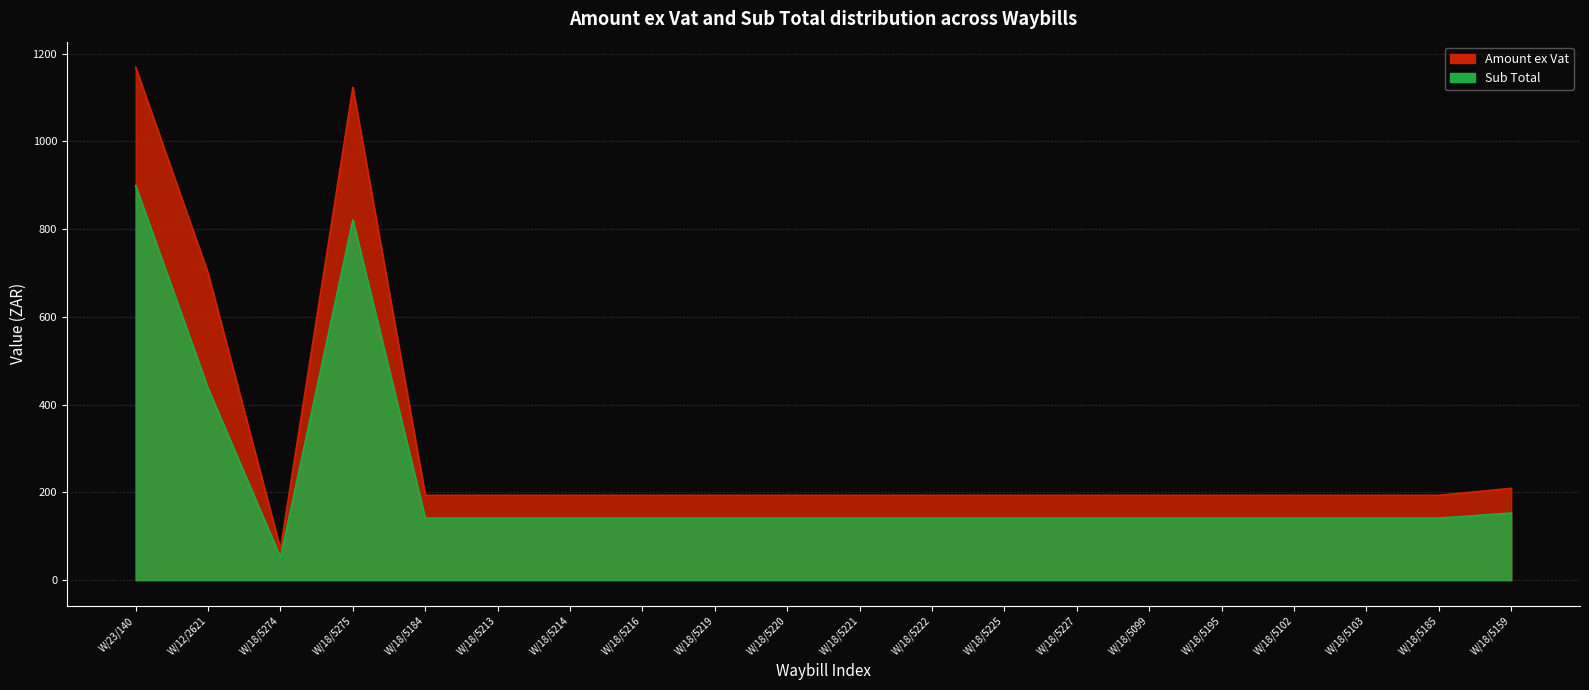

How many data points in Sub Total are above 141?

19